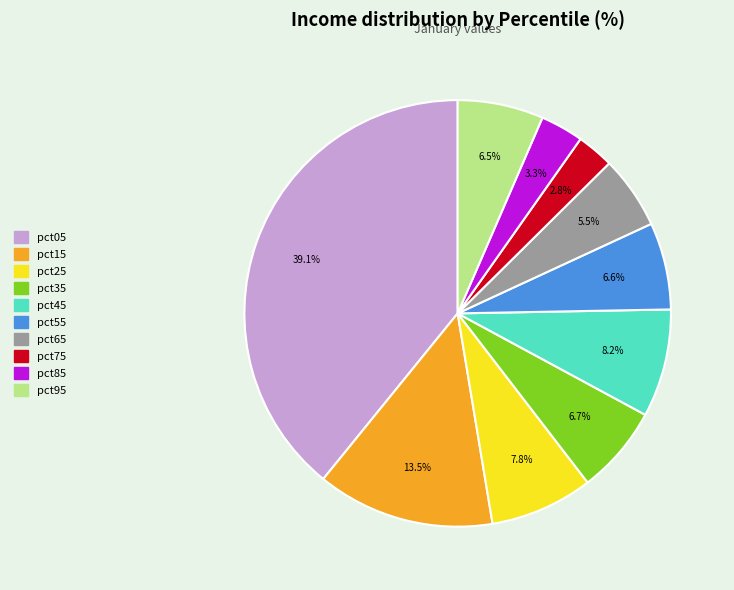

What is the total percentage of pct95 and pct25?

14.3%